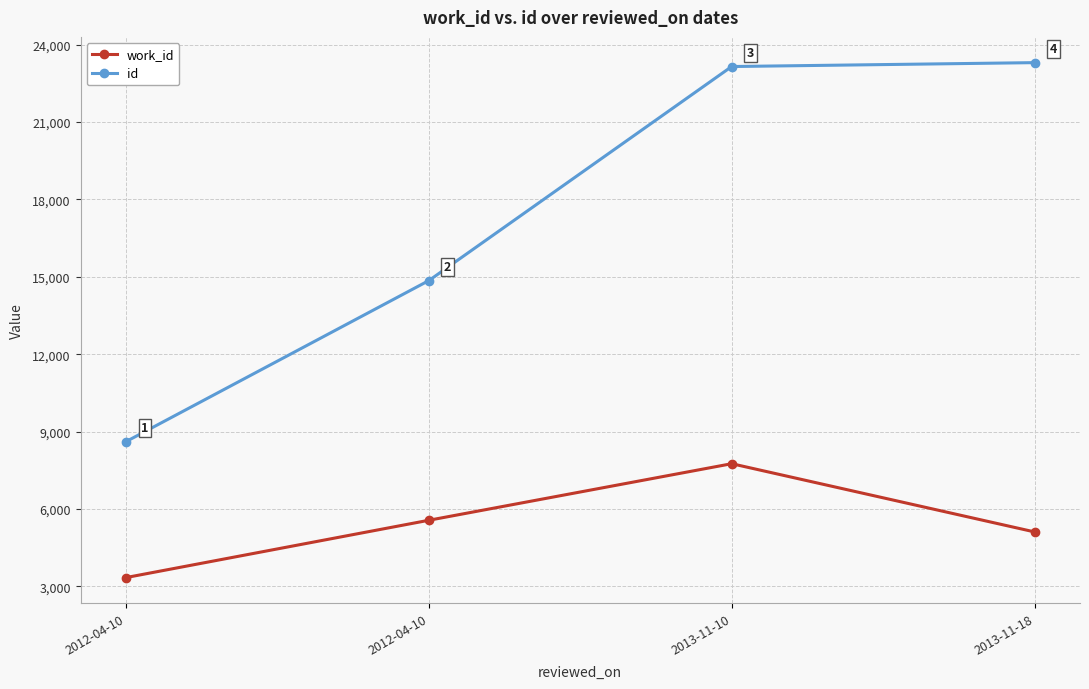

What is the maximum value for id?

23303